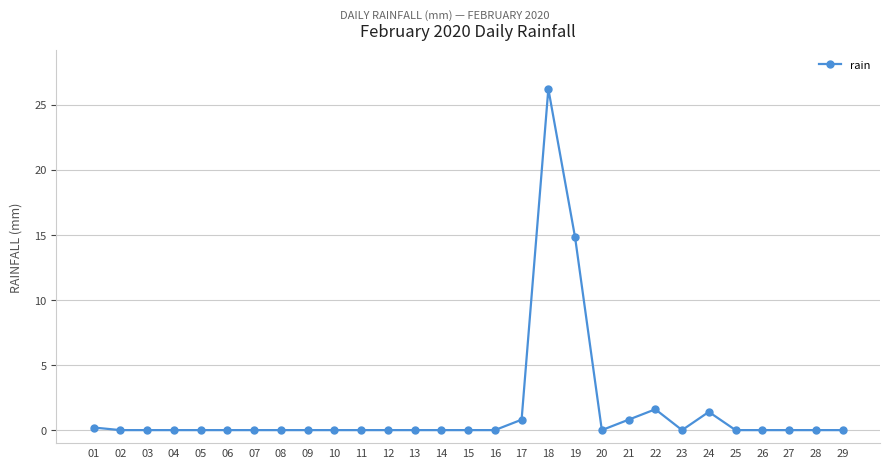

Between 21 and 18, which is larger?

18